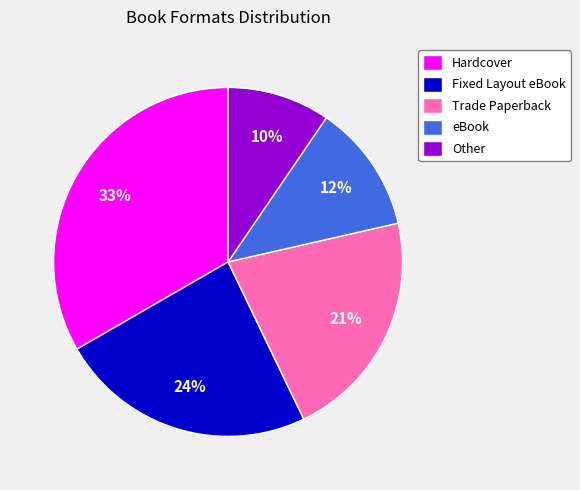

Rank the categories by value from highest to lowest.

Hardcover, Fixed Layout eBook, Trade Paperback, eBook, Other